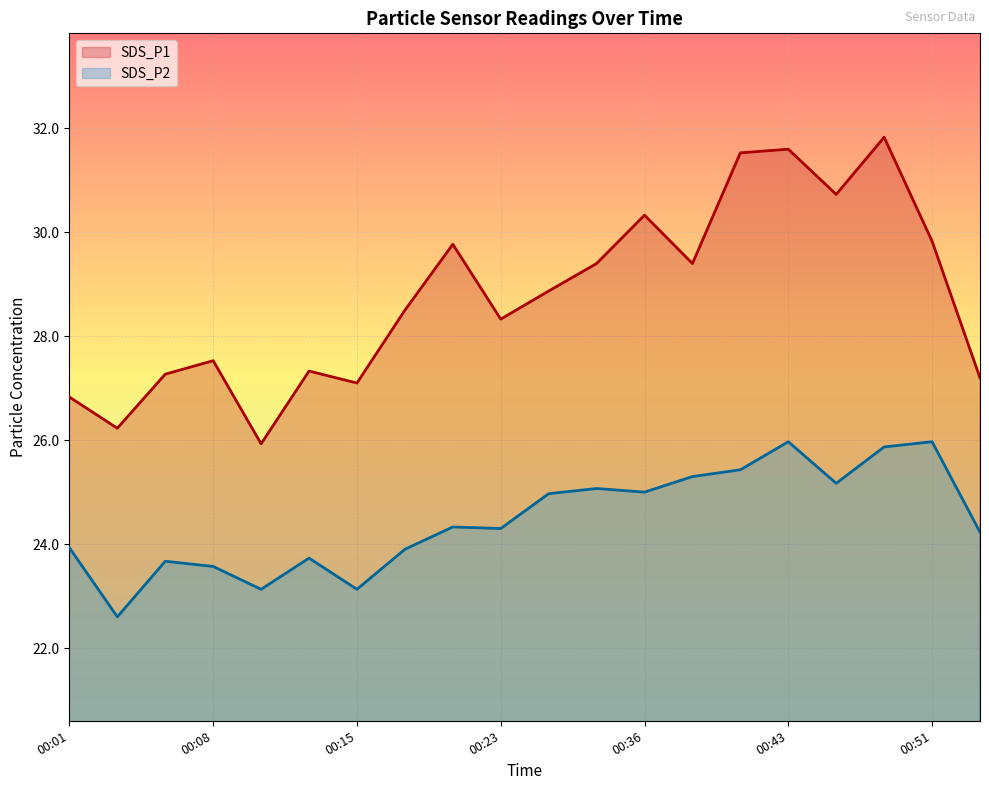

True or false: SDS_P1 and SDS_P2 intersect in this chart.

False